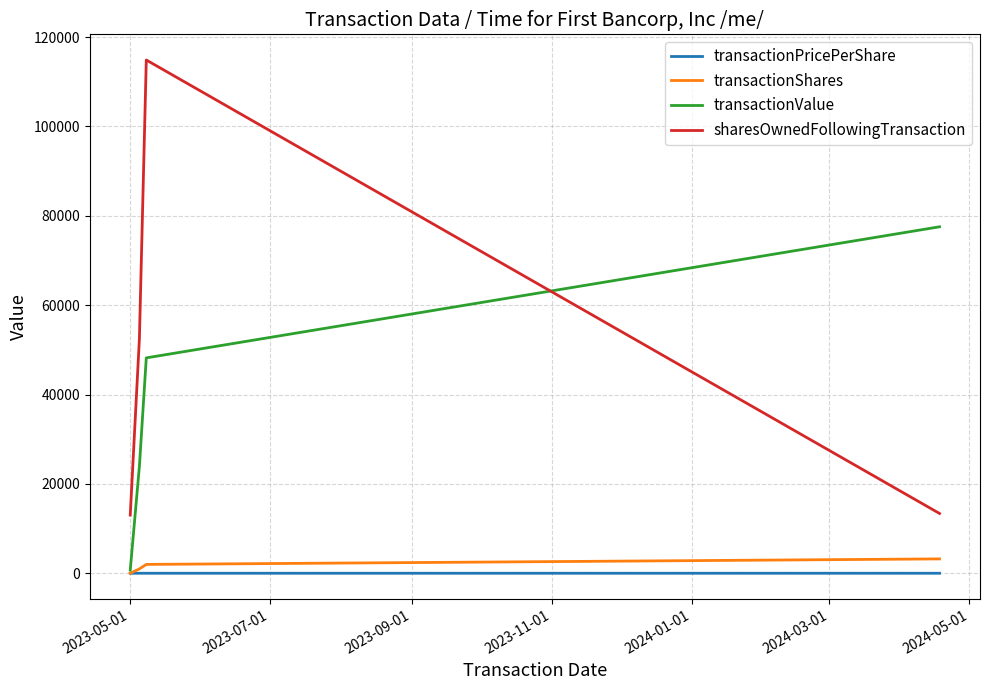

What is the greatest value displayed?

114877.0